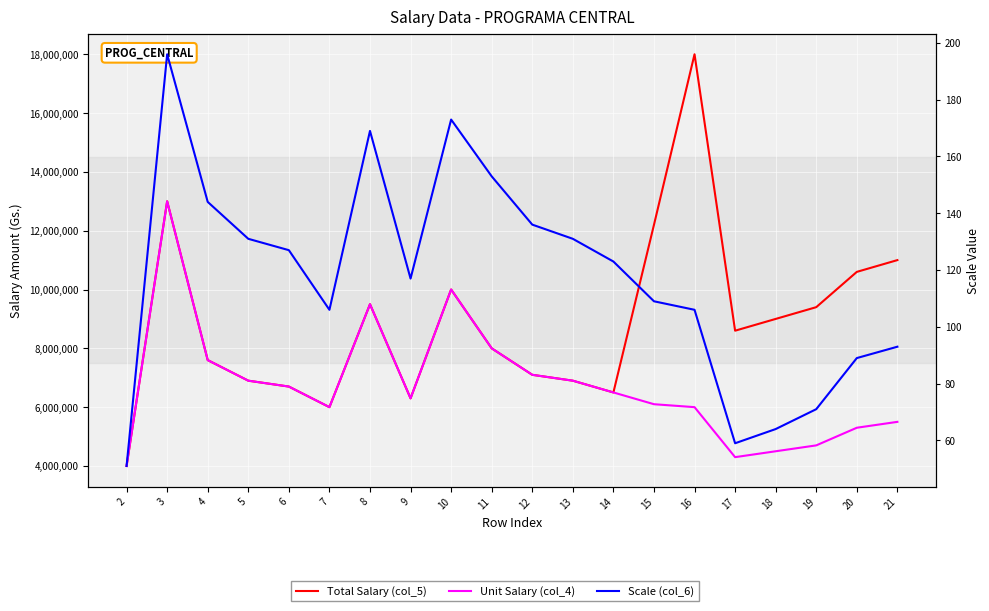

What is the value of the Scale (col_6) point at the 1st from the left?

51